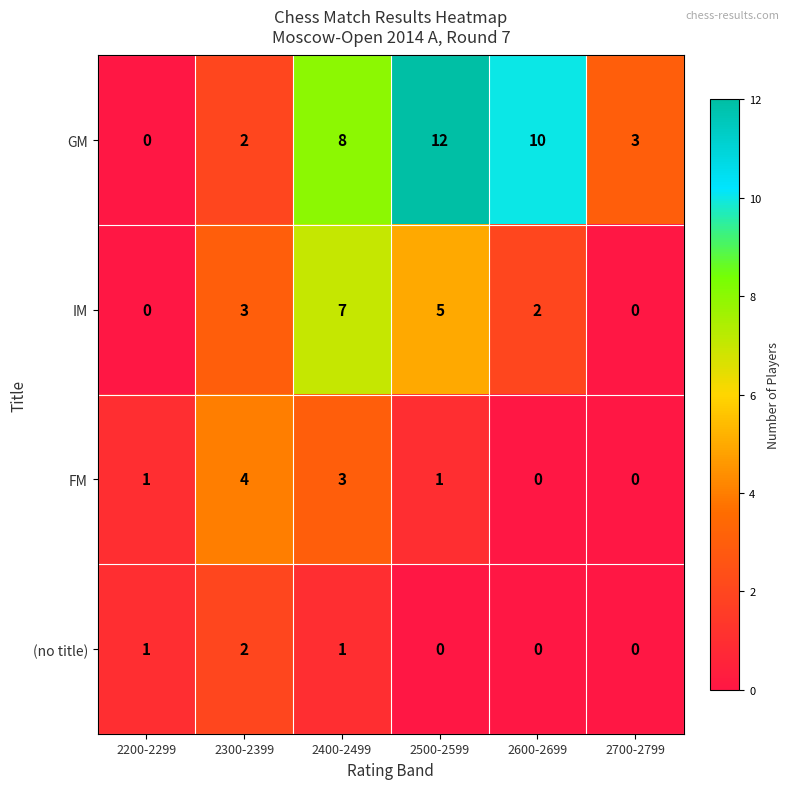

Where is GM nearest to the value 6?

2400-2499